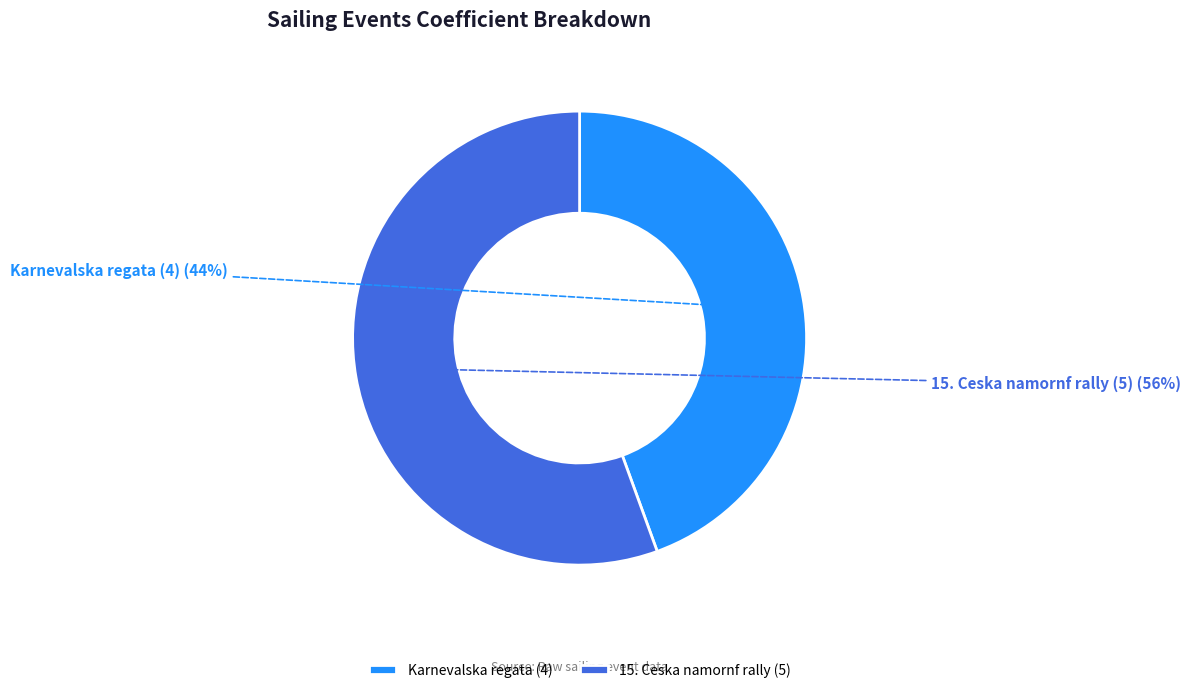

To the nearest percent, what is the average slice percentage?

50%